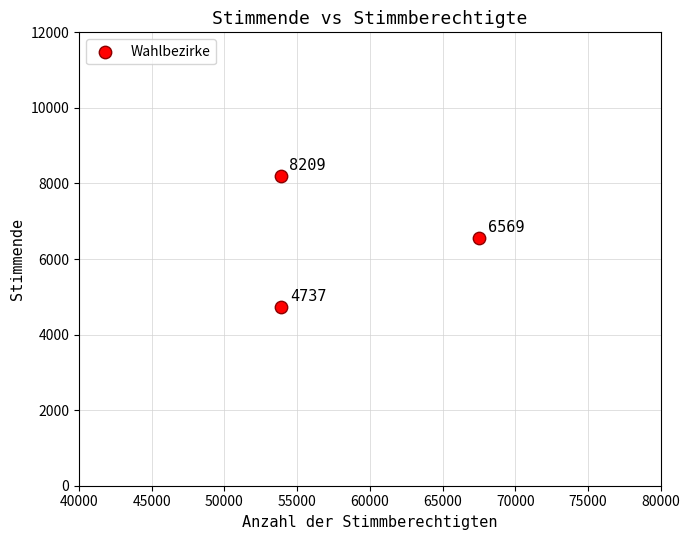

What is the average X value?

58450